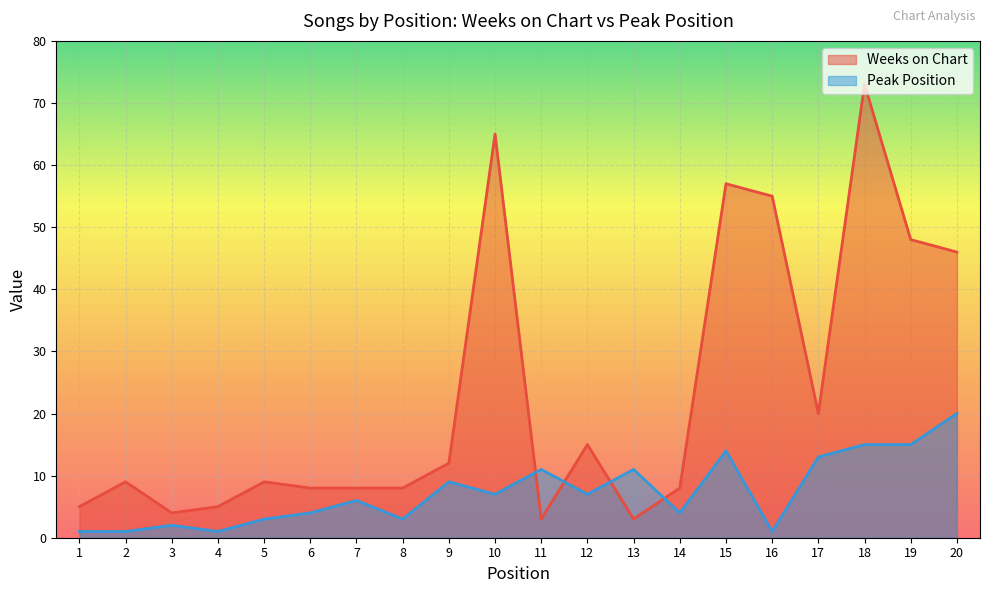

What is the difference between the maximum and second lowest values in the Weeks on Chart series?

70